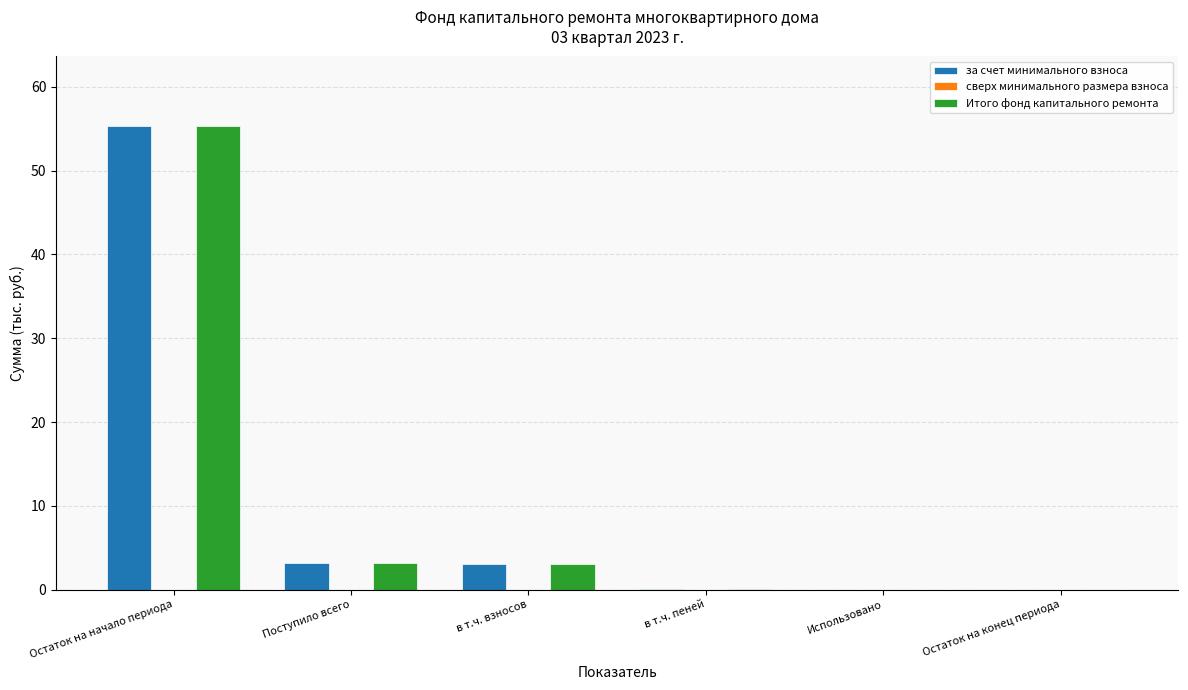

True or false: Итого фонд капитального ремонта has a value of 55.3 at Остаток на начало периода.

True